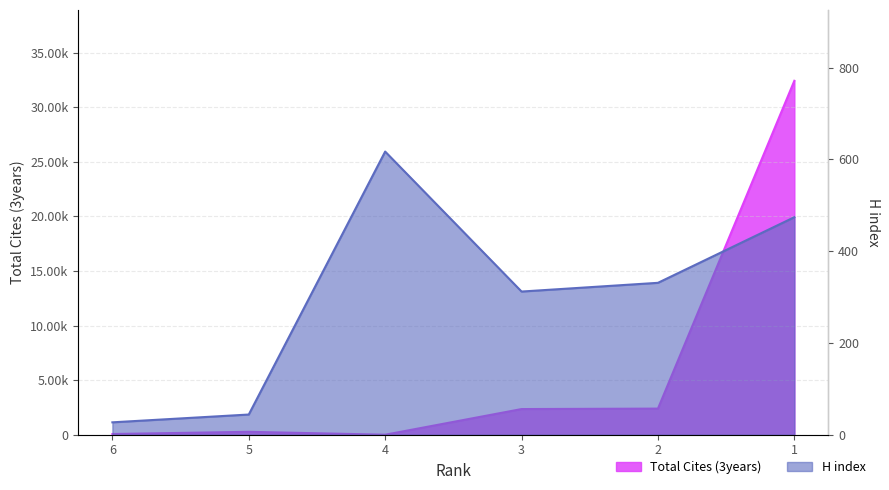

At 2, list the series in order from largest to smallest.

Total Cites (3years), H index